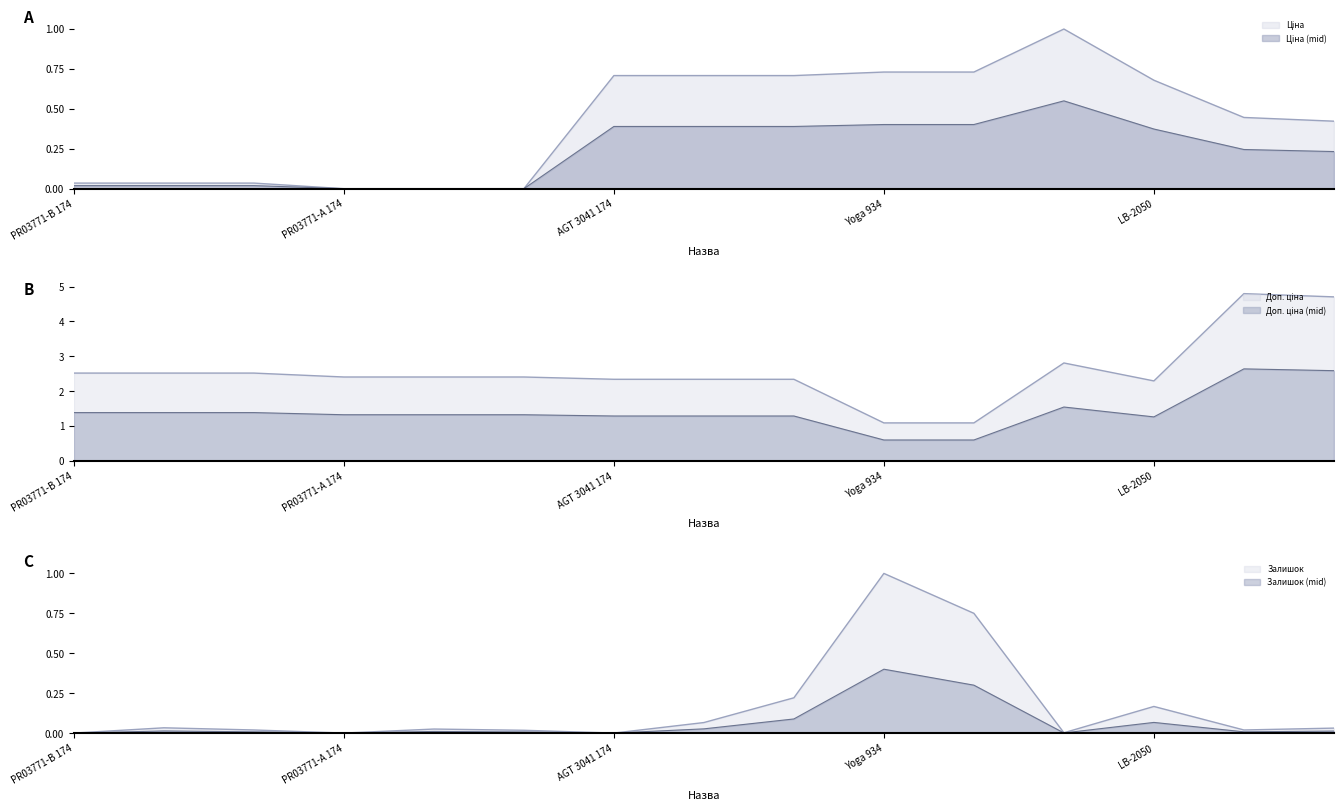

Does the chart display data point markers on the line(s)?

No